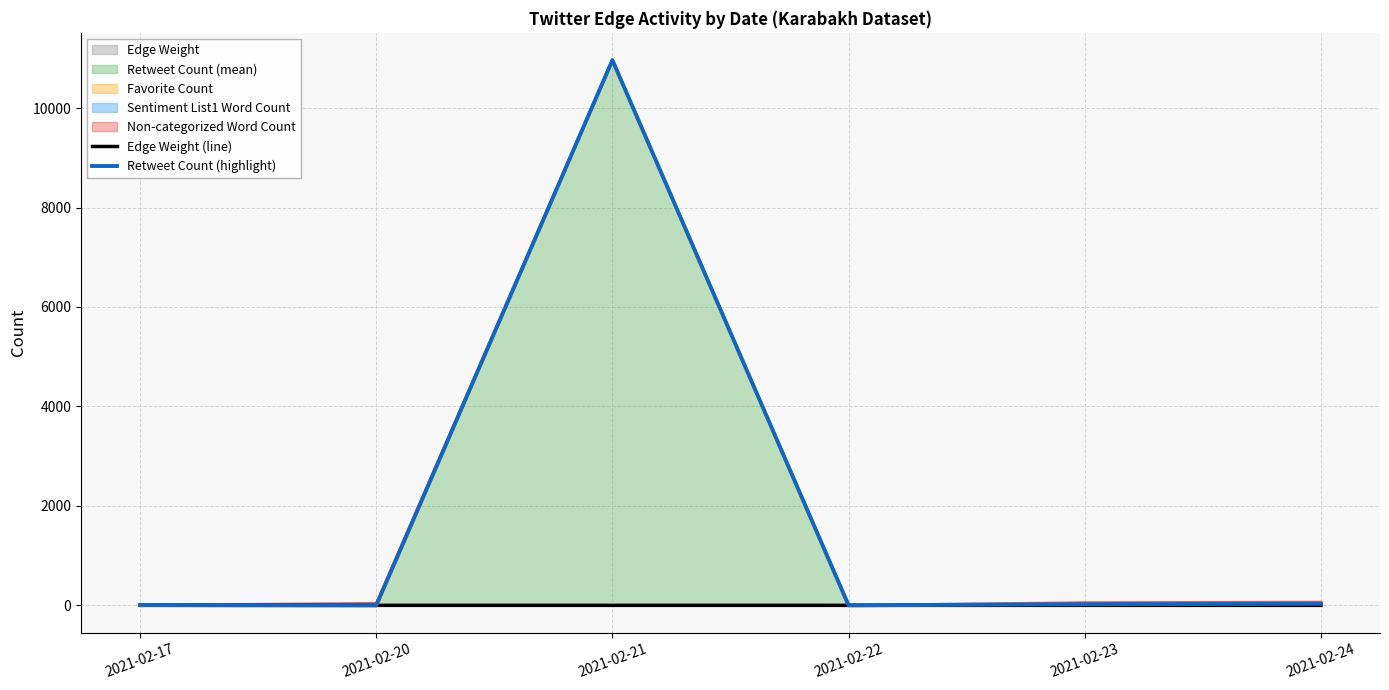

True or false: Edge Weight (line) has a value of 1 at 2021-02-21.

True